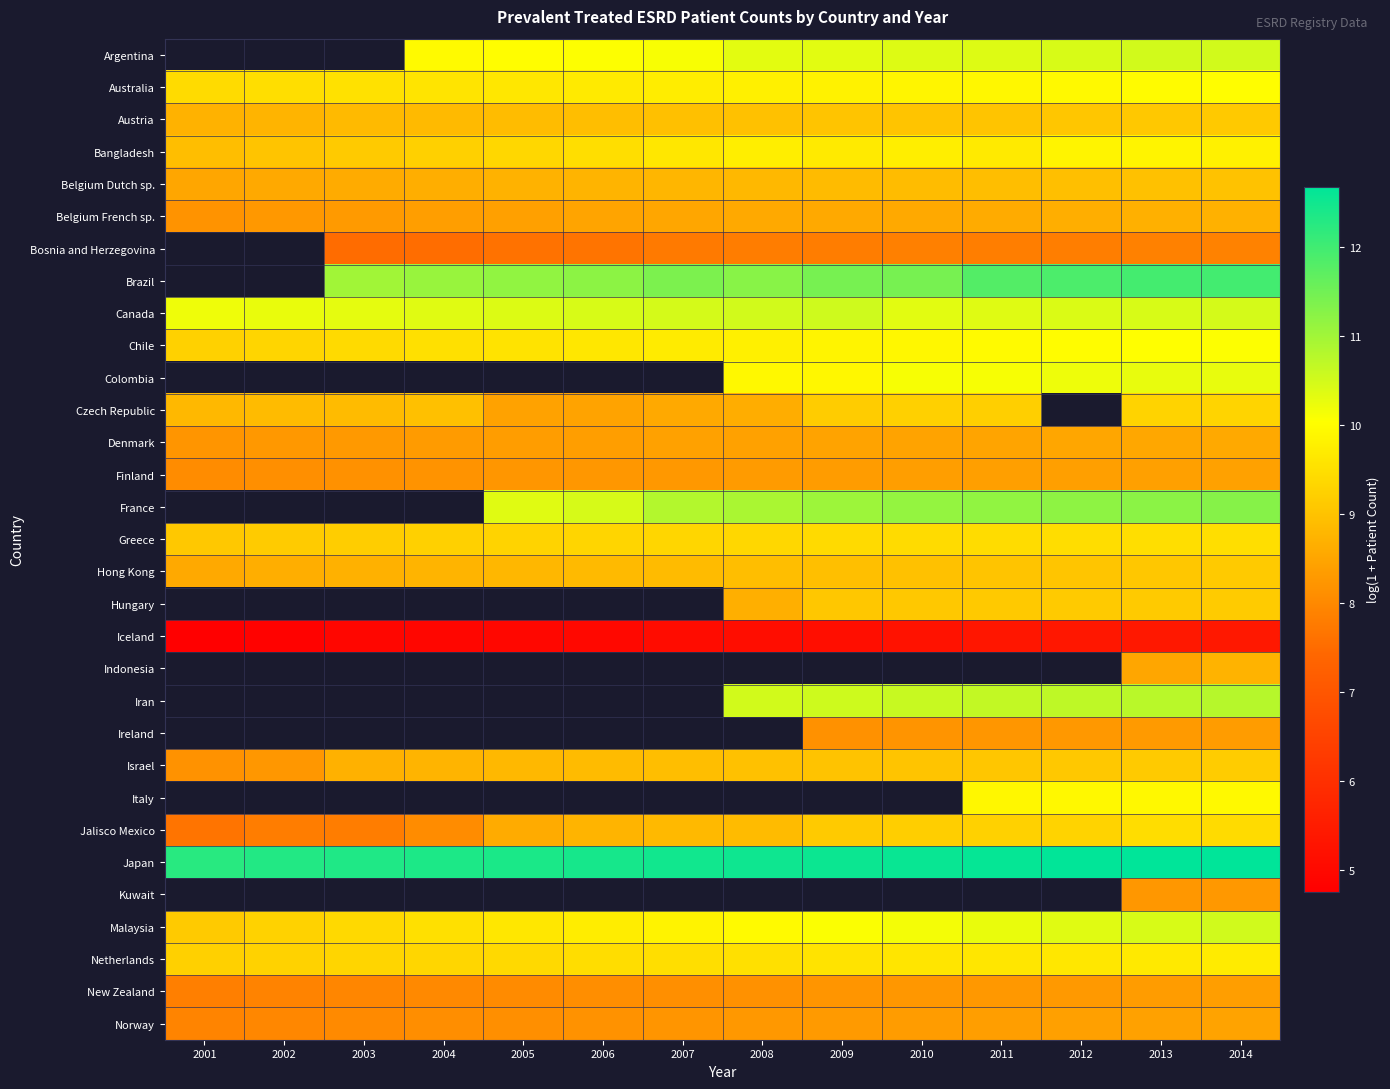

Which label corresponds to the smallest value in the chart?

2001